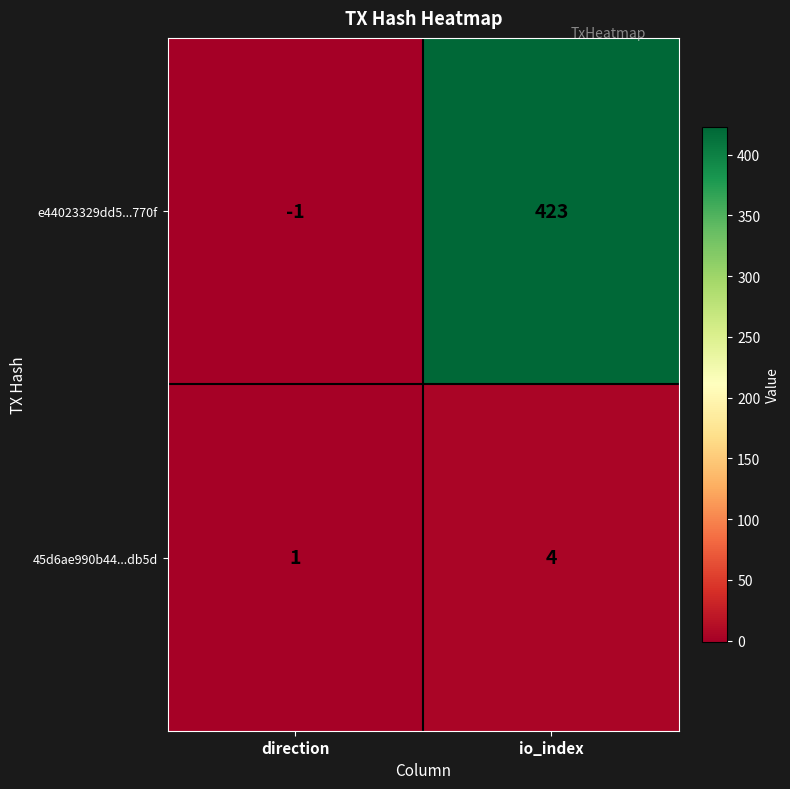

Which series has the widest spread of values?

e44023329dd5...770f